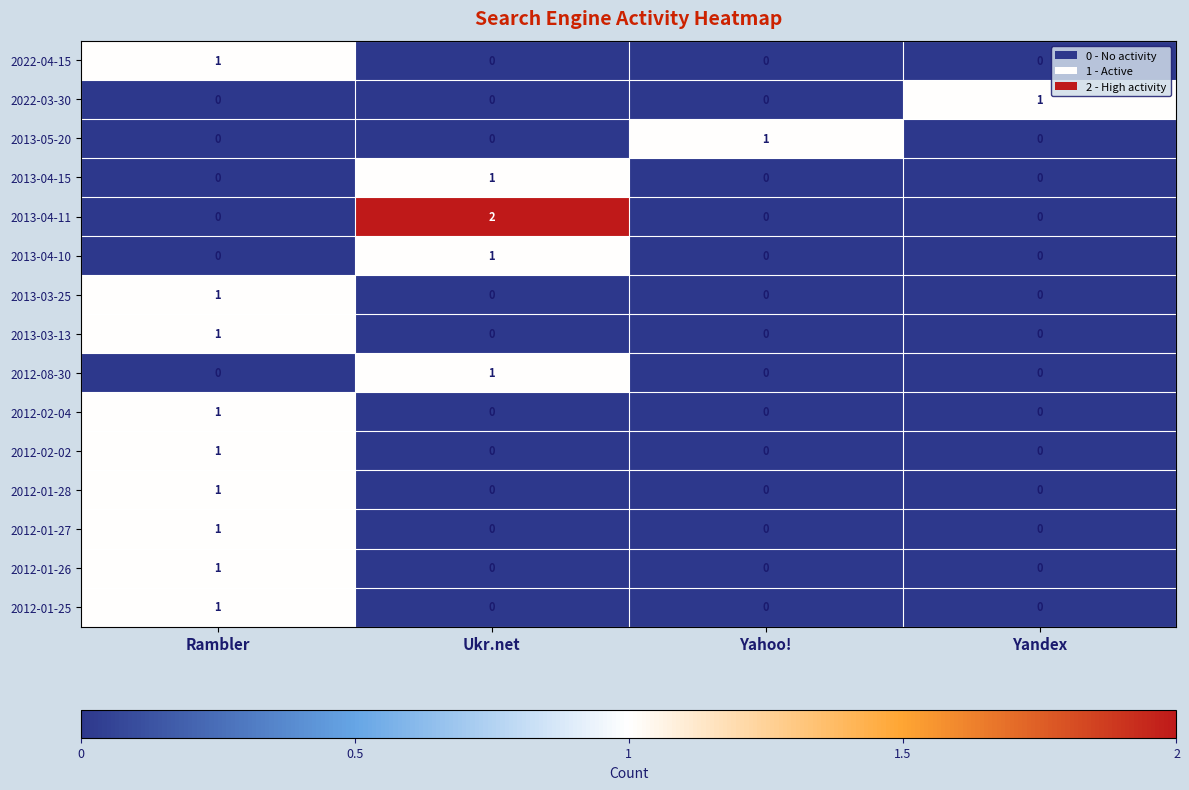

At how many categories does at least one series exceed 0?

4